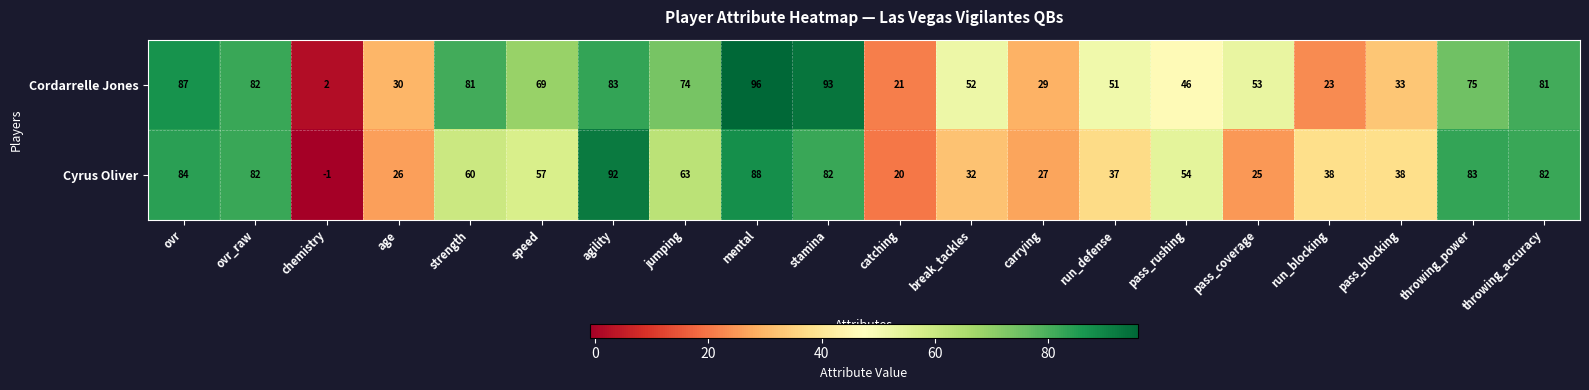

What value does the Cyrus Oliver series have at jumping?

63